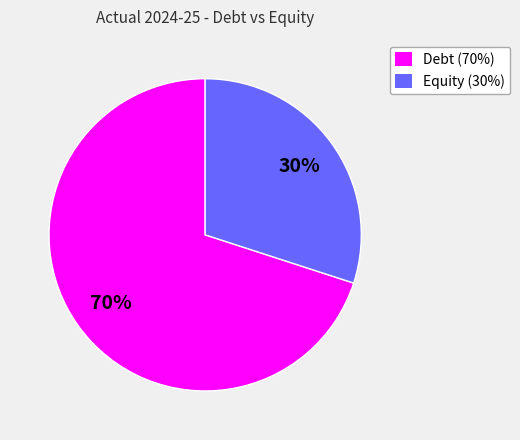

What is the largest slice in the pie chart?

Debt (70%)